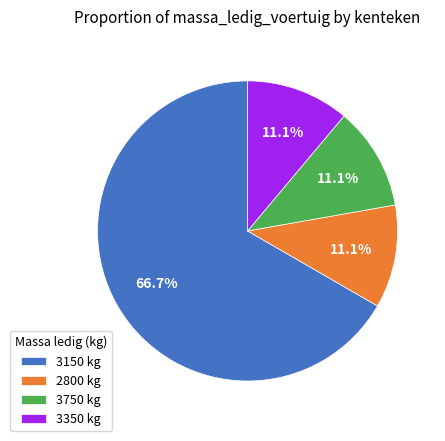

How many segments does this pie chart have?

4